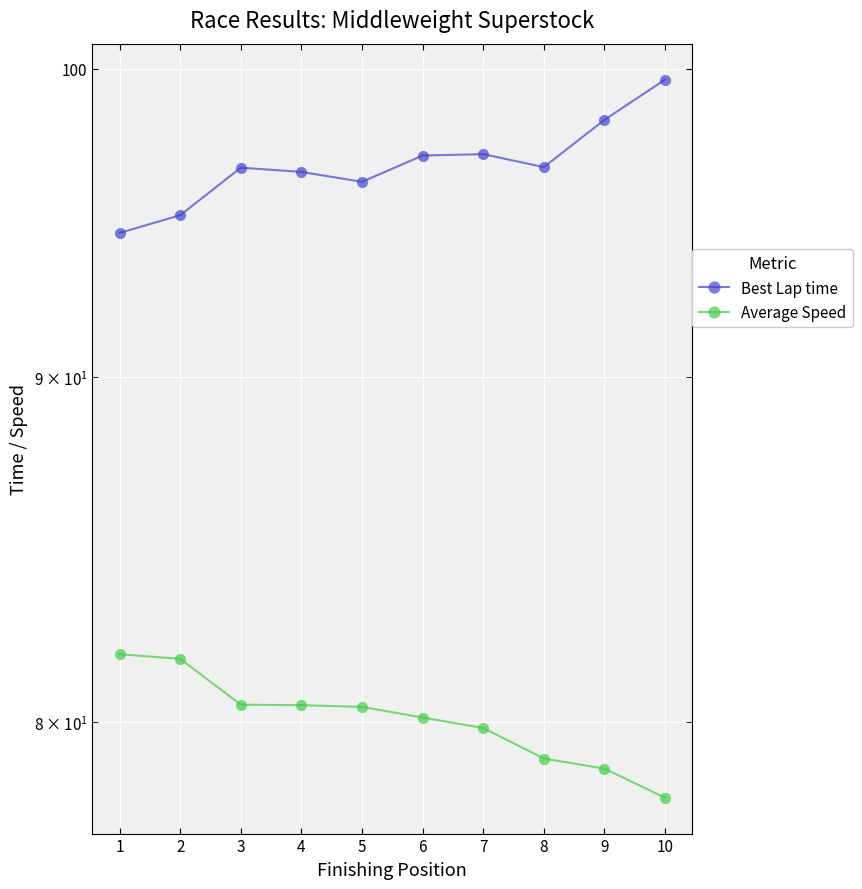

True or false: Average Speed has more than 0 interior local peaks.

False